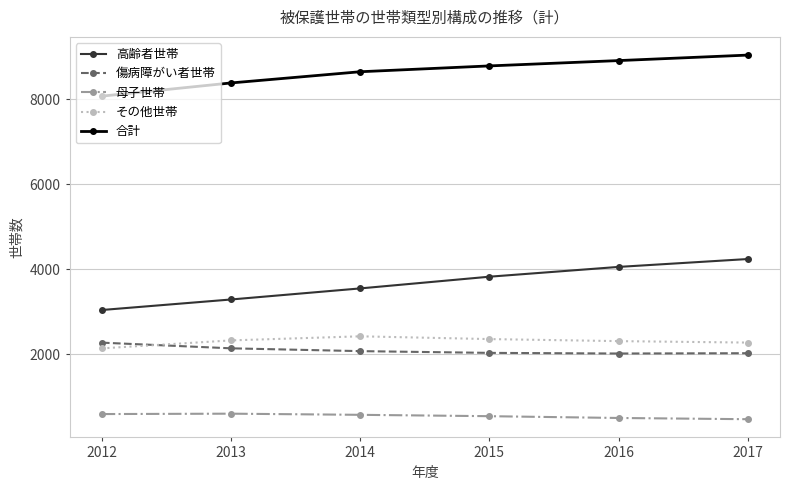

Which series has the largest total across all categories?

合計